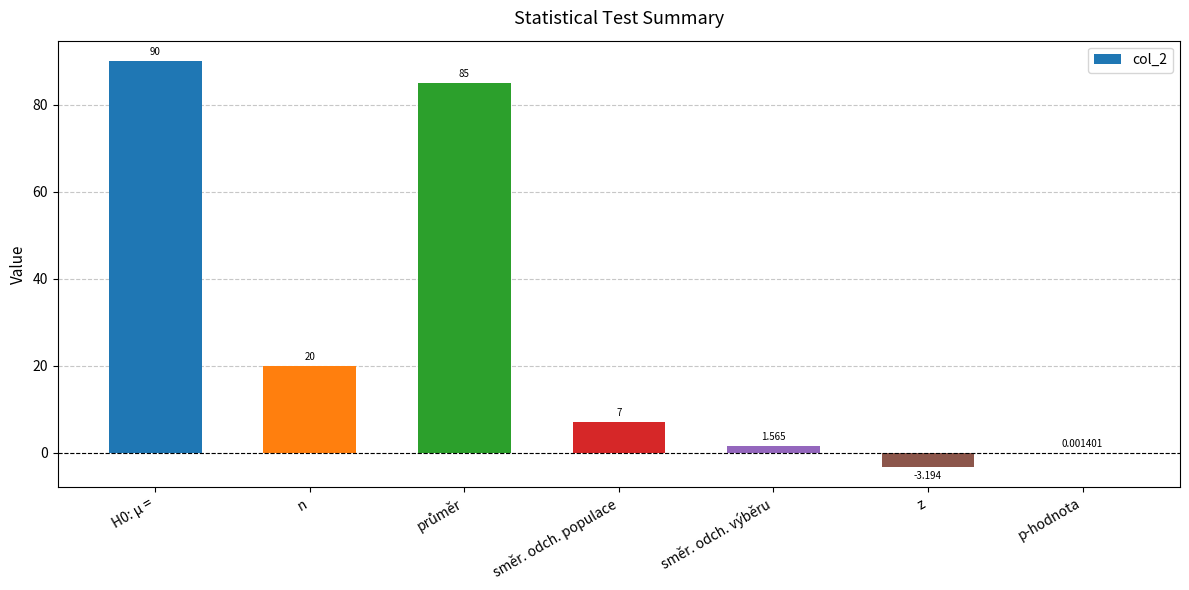

Where is the data nearest to the value 43?

n